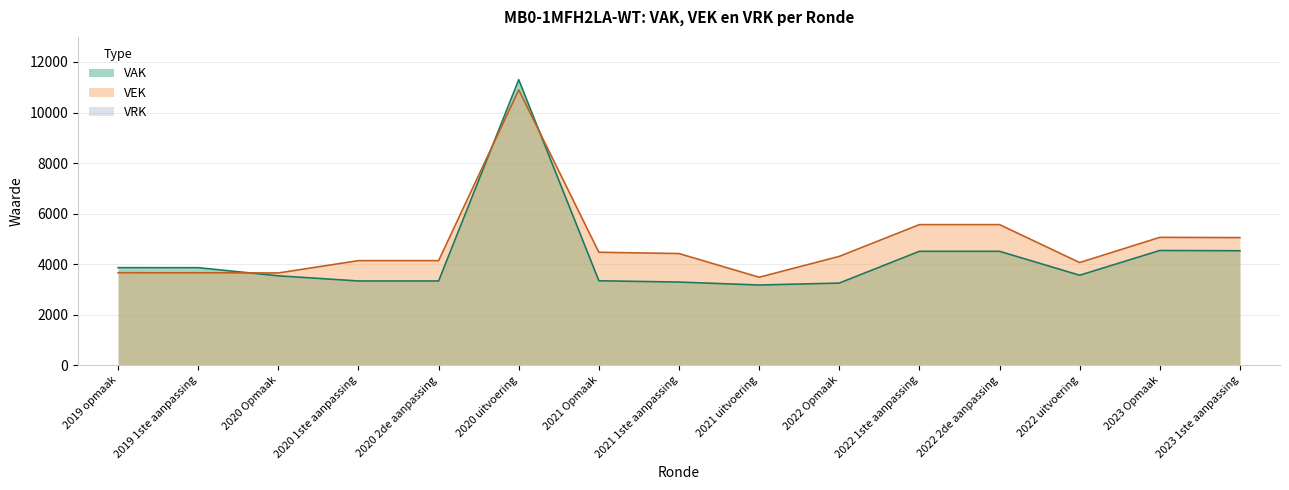

Does the chart display data point markers on the line(s)?

No